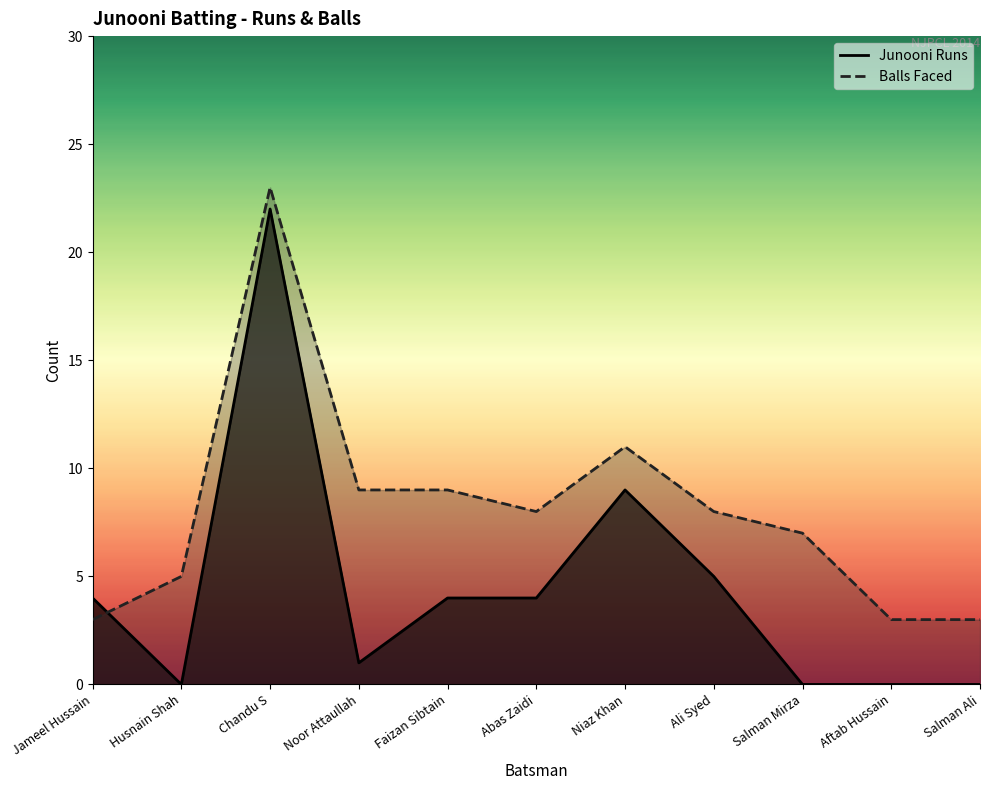

Reading left to right, list all the values displayed in this chart.

Junooni Runs: 4	0	22	1	4	4	9	5	0	0	0
Balls Faced: 3	5	23	9	9	8	11	8	7	3	3